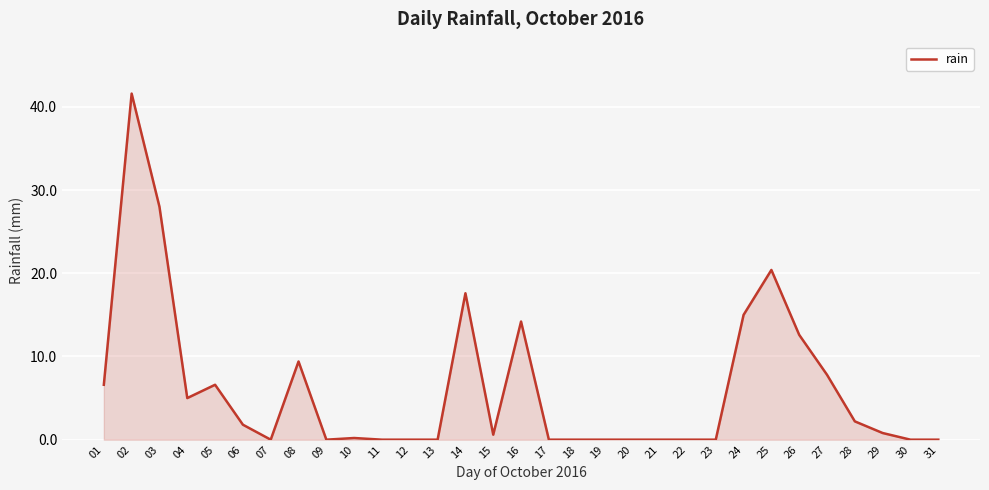

At which label is the value closest to 20?

25